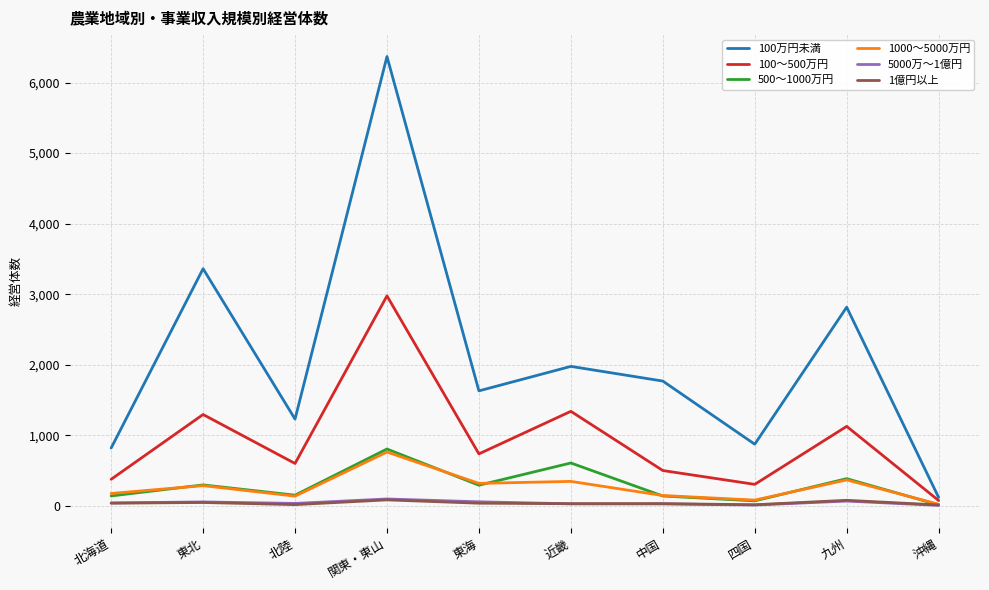

Which series has the largest range (max minus min)?

100万円未満